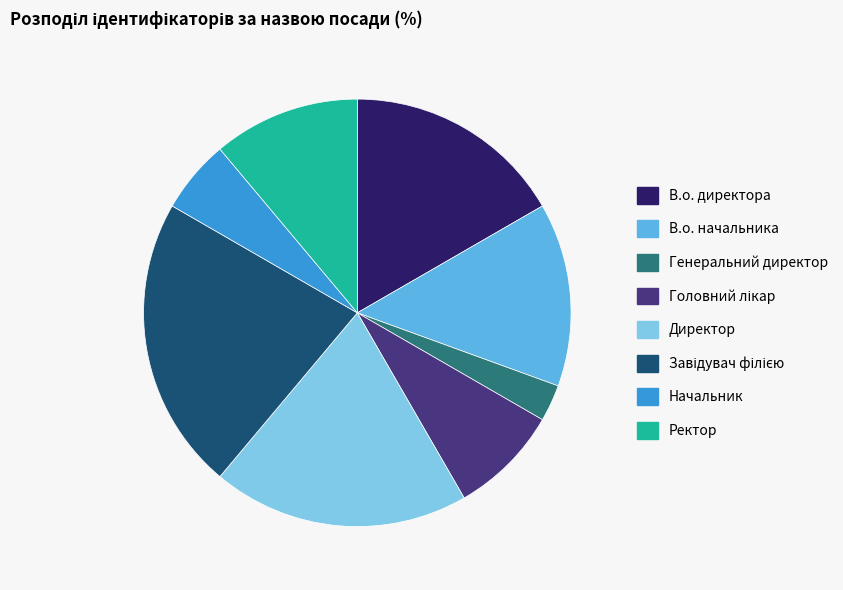

True or false: Ректор accounts for 11% of the total.

True